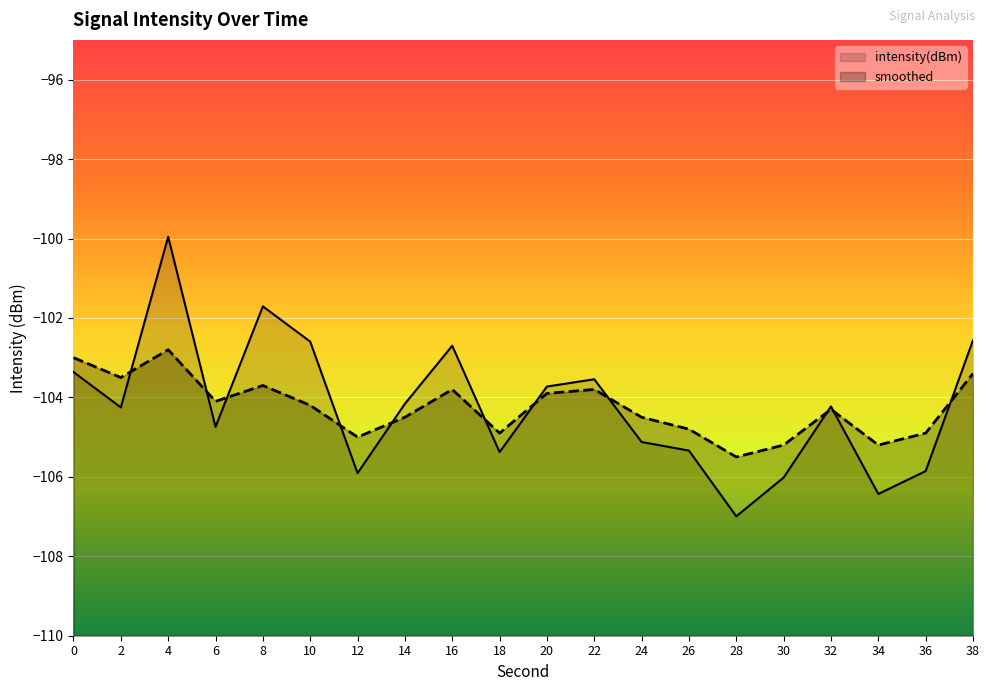

The intensity(dBm) series shows -55.4 at 36. True or false?

False